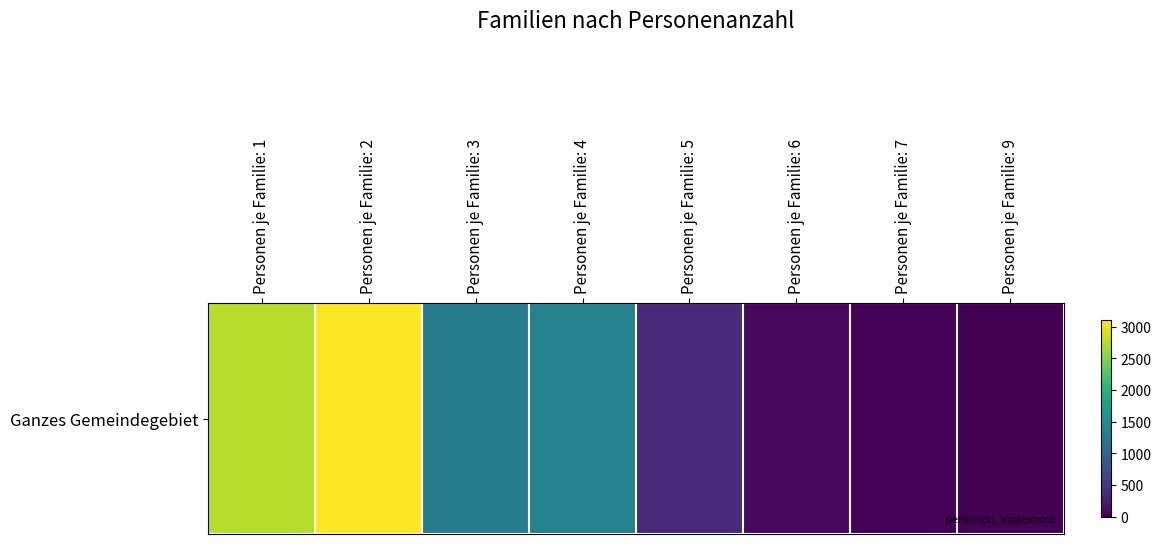

What is the difference between the second highest and minimum values?

2741